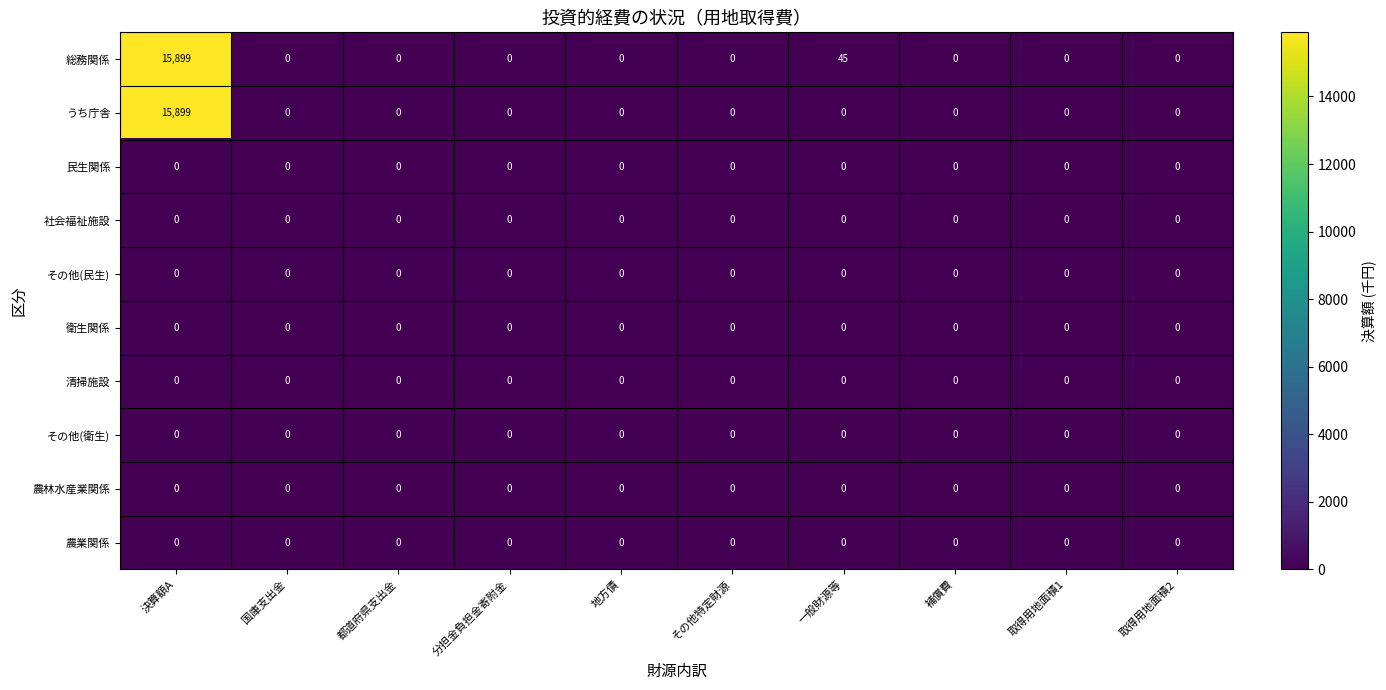

Which label corresponds to the largest value in the chart?

決算額A